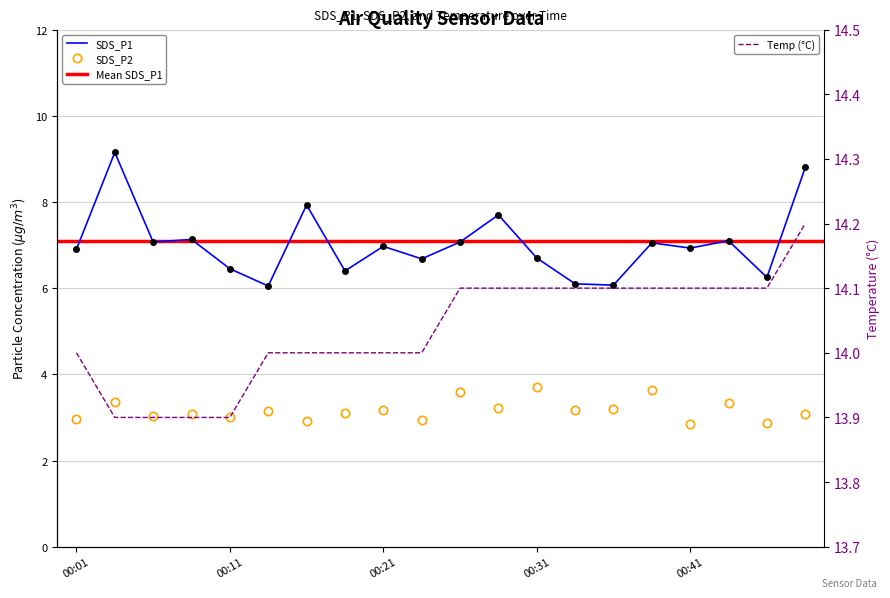

What is the sum of the SDS_P2 values at 00:04 and 00:36?

6.6